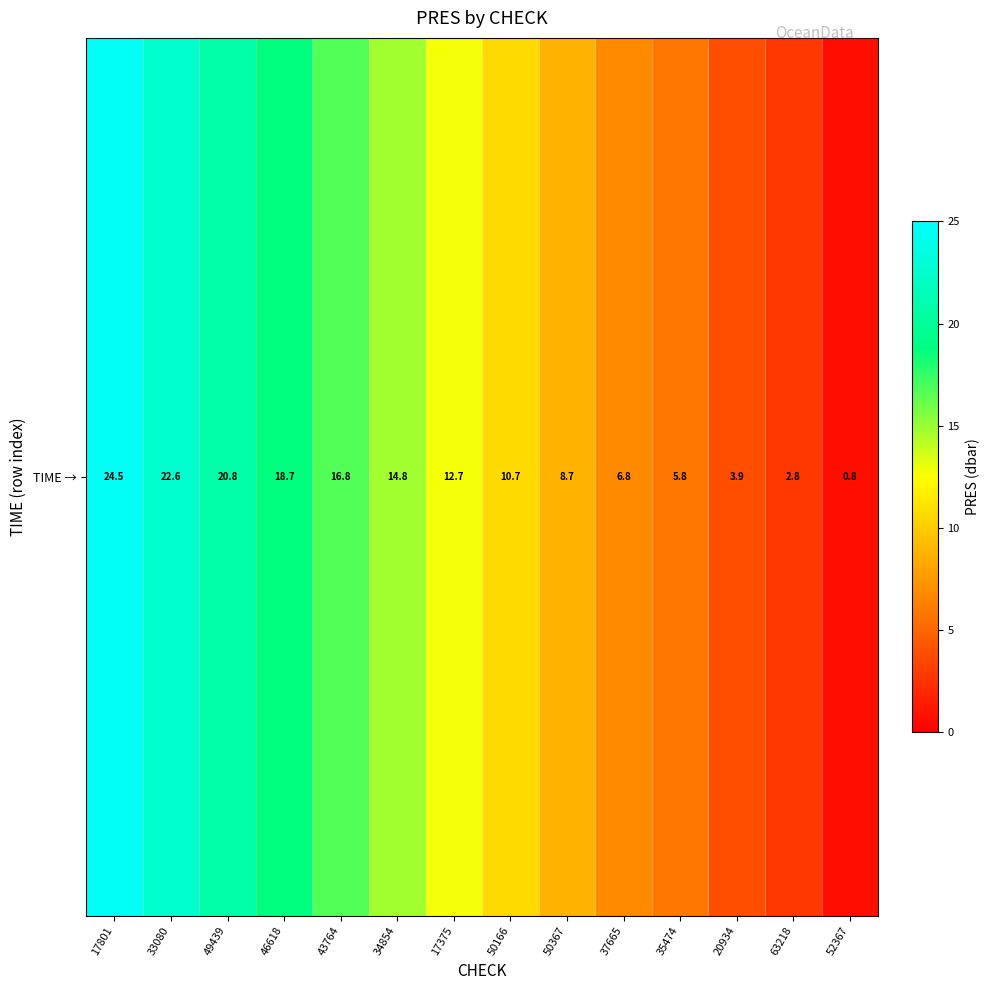

What is the sum of the values at 50367 and 63218?

11.5